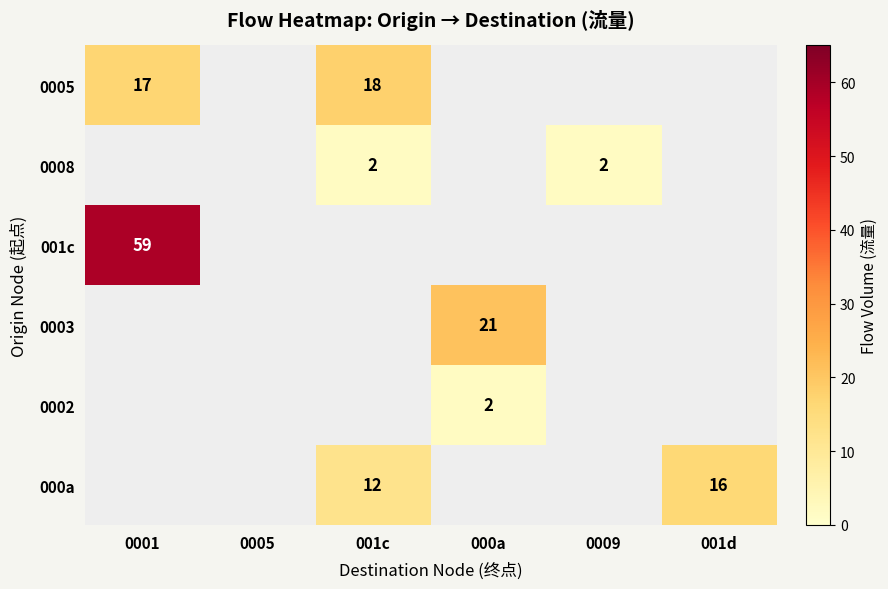

Is the value of 0005 at 0001 greater than the value of 001c at 0001?

No